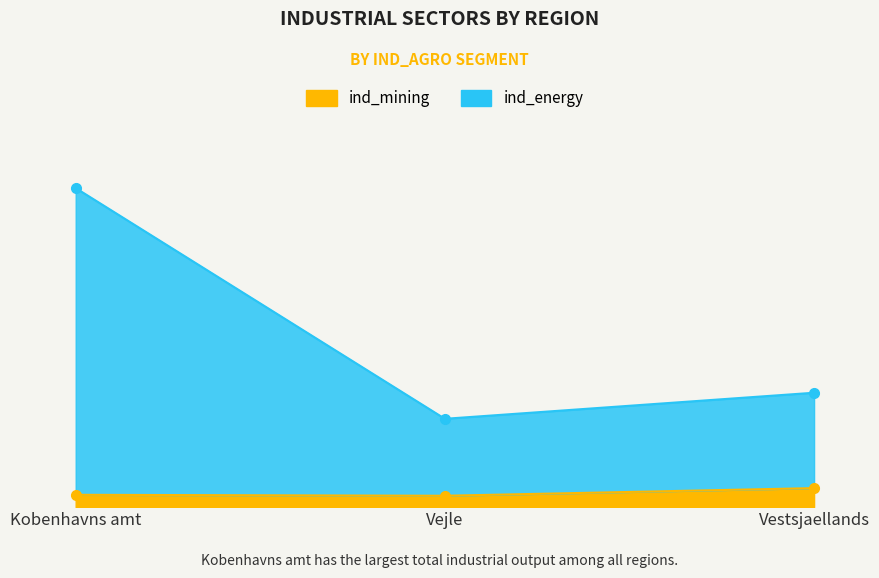

Reading right to left, list all the values displayed in this chart.

ind_mining: 259	155	168
ind_energy: 1558	1203	4345